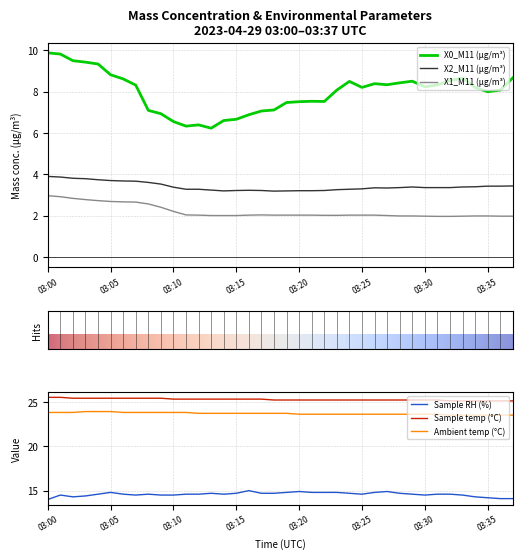

Rank the series at 03:20 from highest to lowest value.

Sample temp (°C), Ambient temp (°C), Sample RH (%), X0_M11 (μg/m³), X2_M11 (μg/m³), X1_M11 (μg/m³)